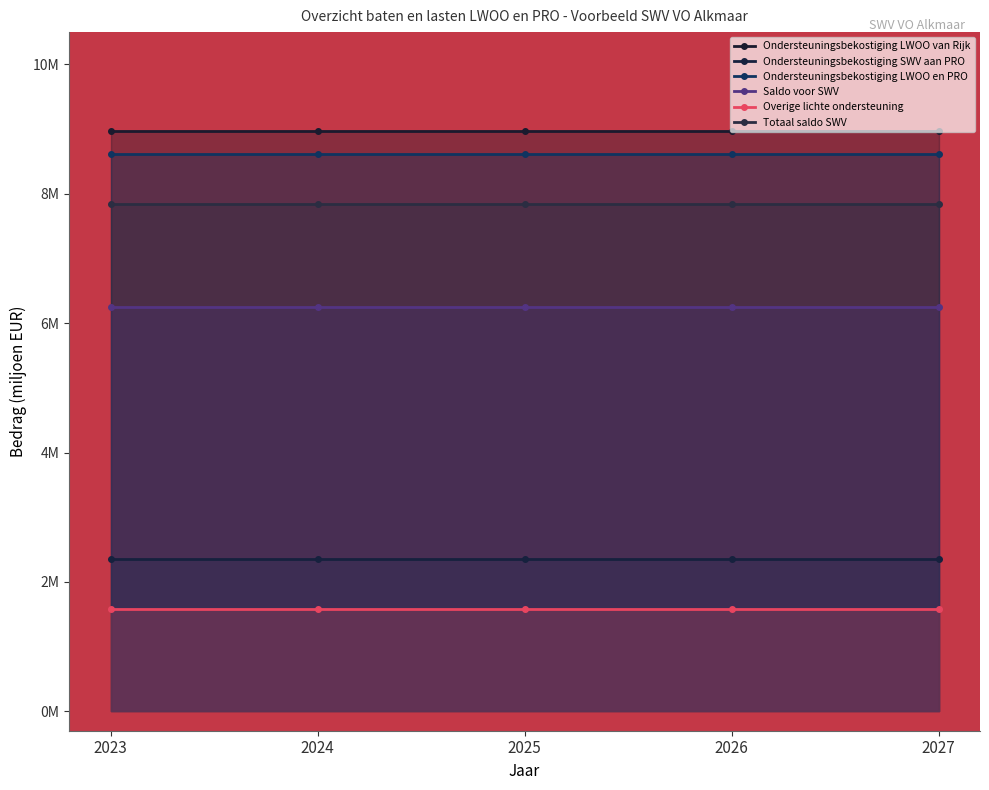

True or false: Totaal saldo SWV and Ondersteuningsbekostiging LWOO van Rijk cross at least once.

False